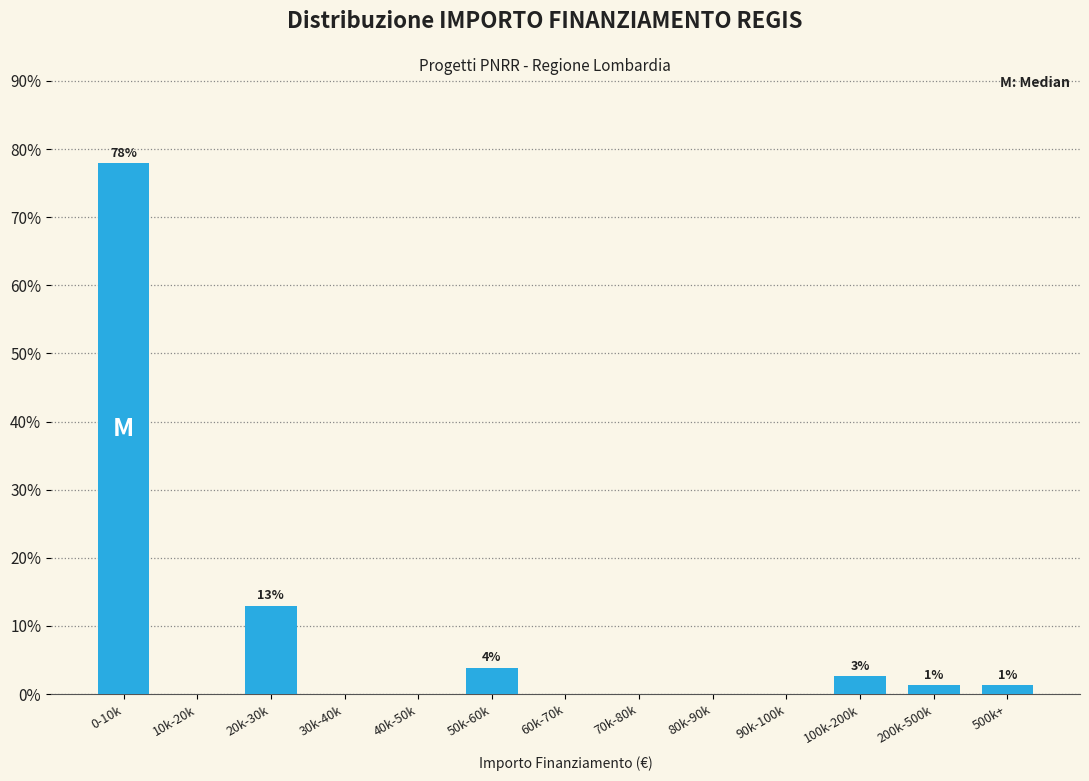

Reading left to right, what are all the values shown in this chart?

0-10k=77.9	10k-20k=0.0	20k-30k=13.0	30k-40k=0.0	40k-50k=0.0	50k-60k=3.9	60k-70k=0.0	70k-80k=0.0	80k-90k=0.0	90k-100k=0.0	100k-200k=2.6	200k-500k=1.3	500k+=1.3